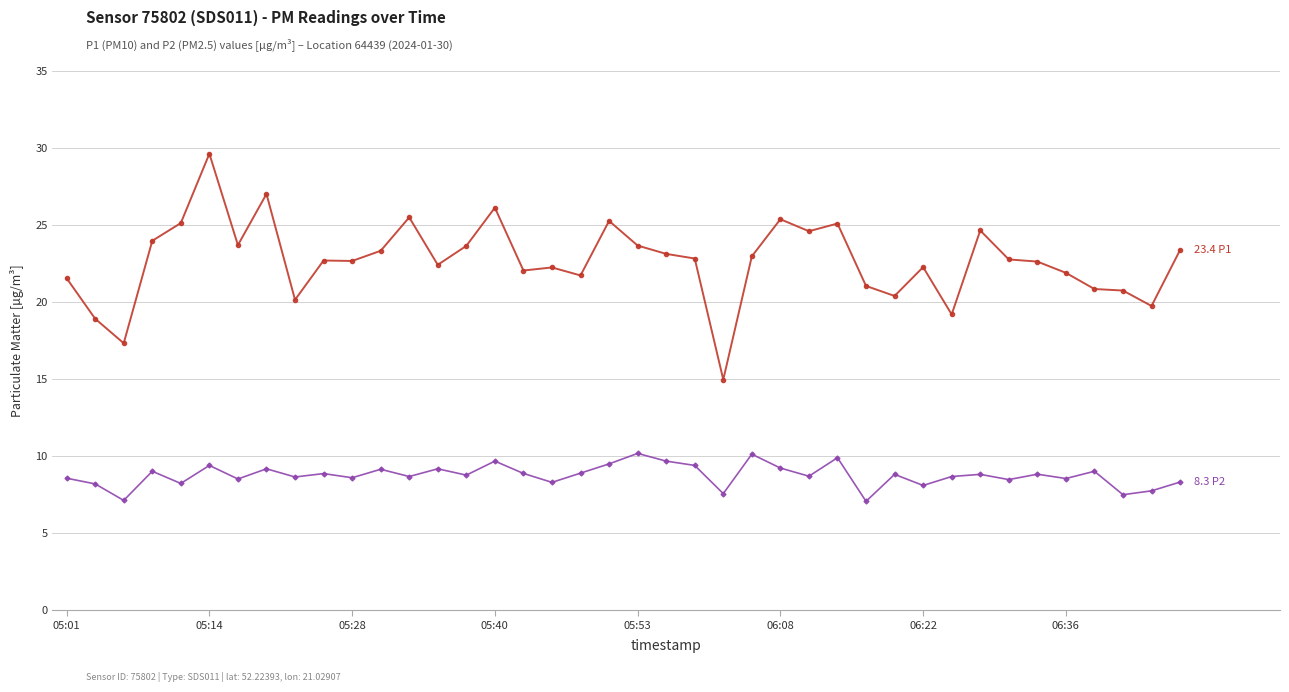

What is the greatest value displayed?

29.6